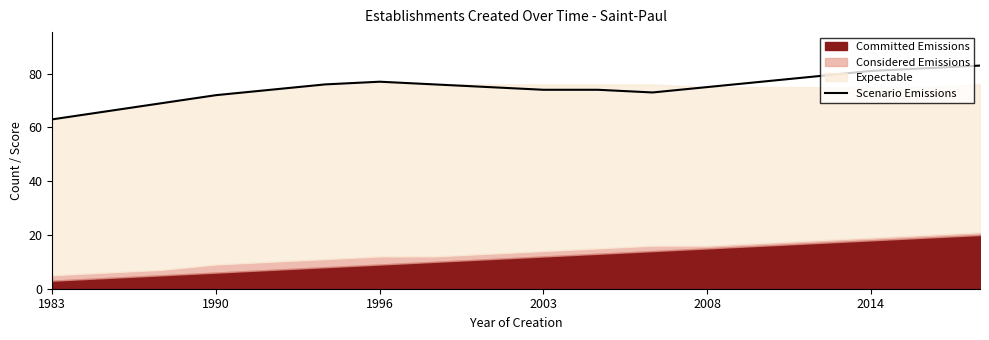

The Scenario Emissions series shows 39 at 1983. True or false?

False